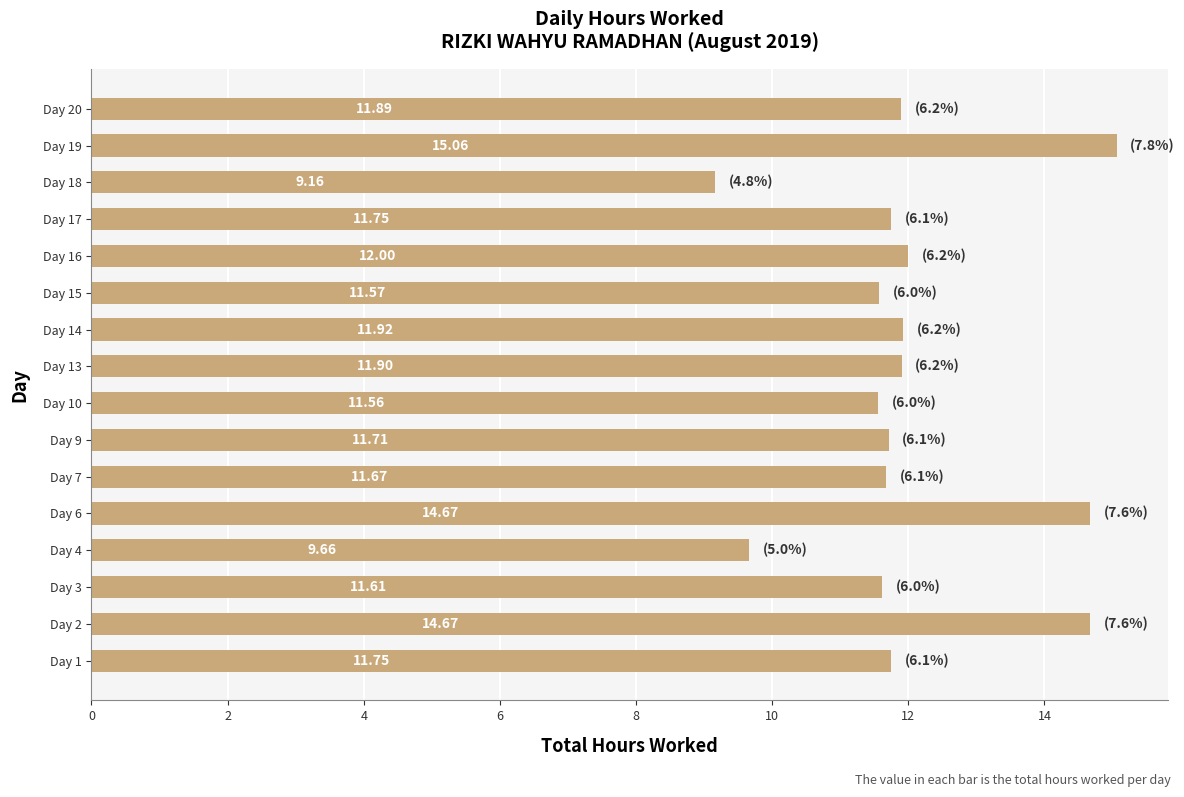

At which category does the chart reach its minimum across all series?

Day 18